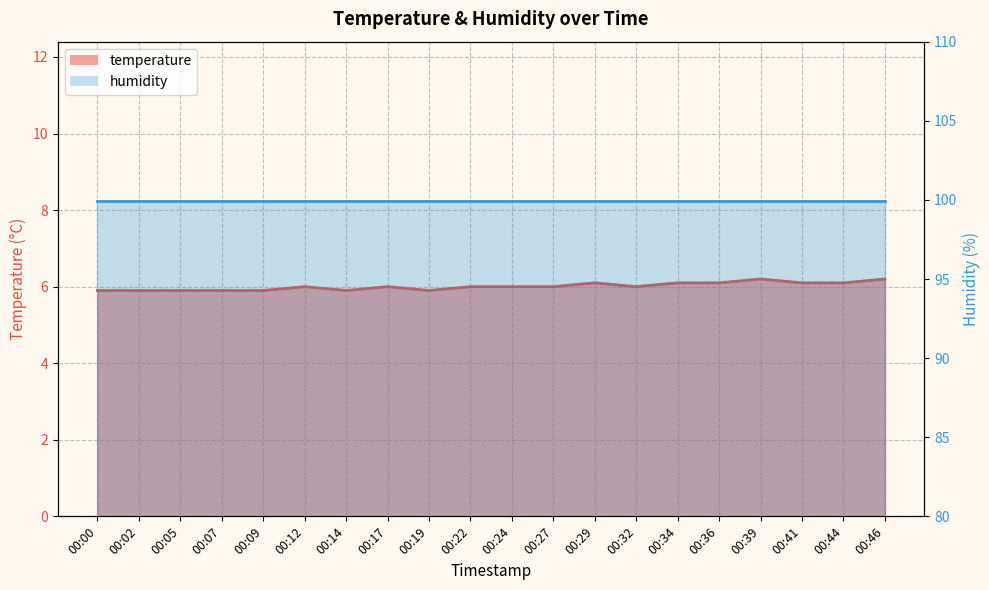

What is the value of the 13th point from the left?

6.1